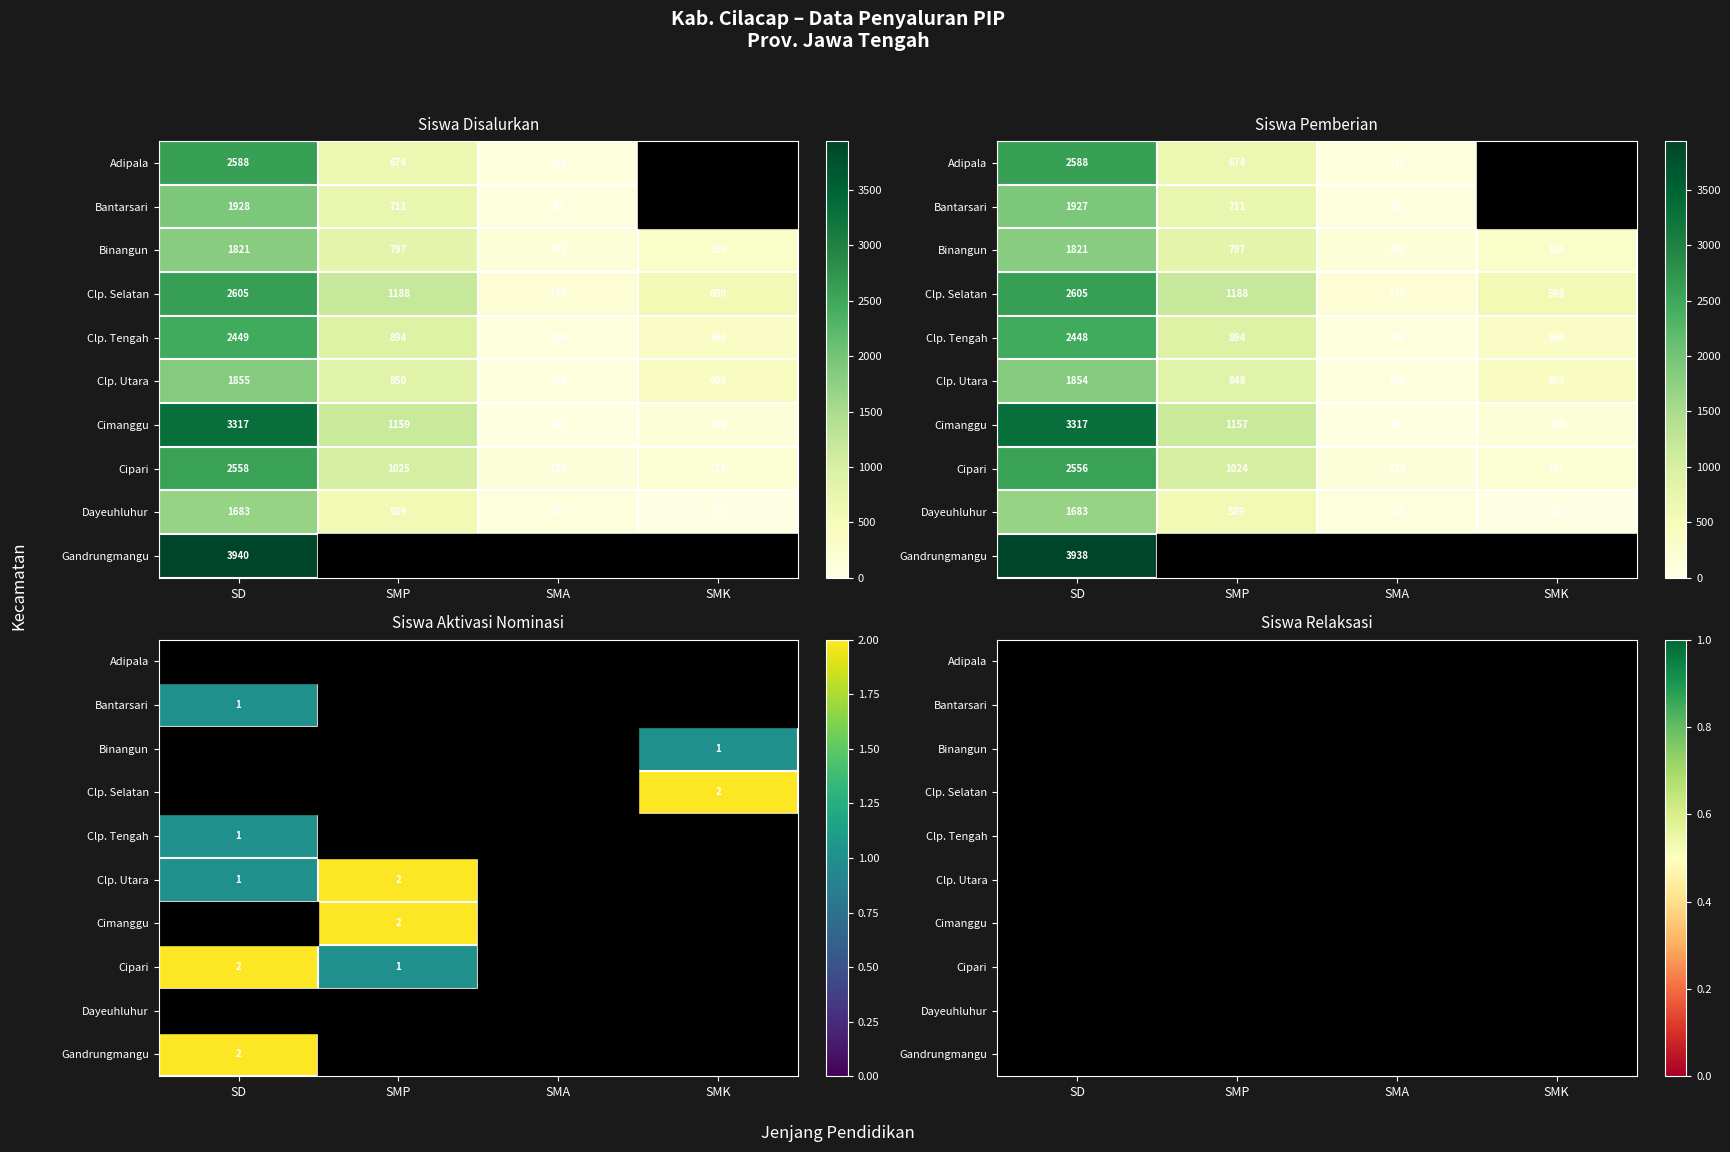

Which has a higher value, SD or SMP?

SD